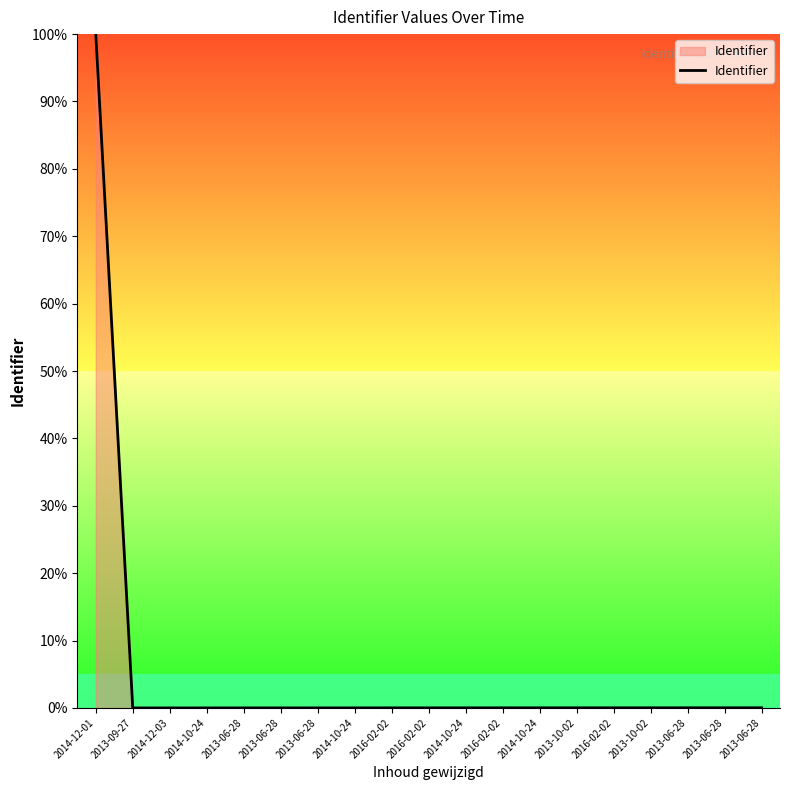

How many categories are shown in the chart?

19